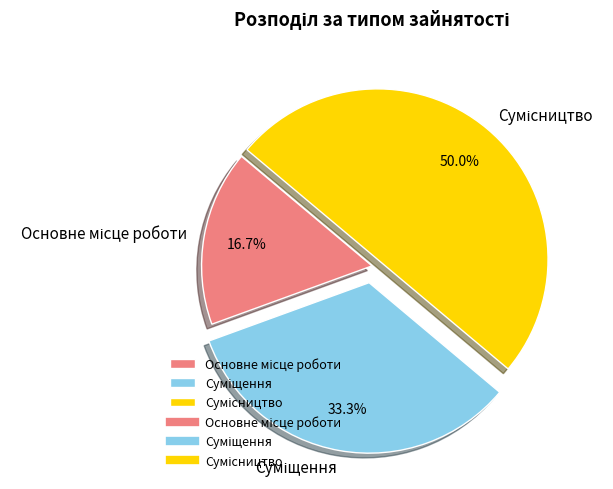

How many slices are in this pie chart?

3